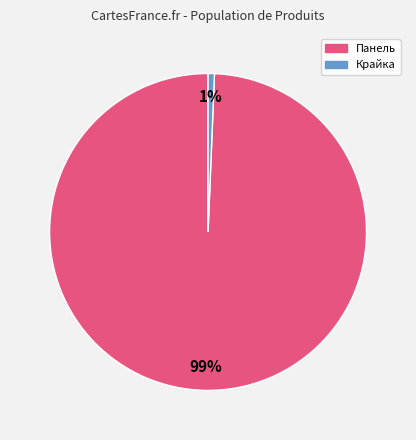

Is there a majority slice in this chart?

Yes